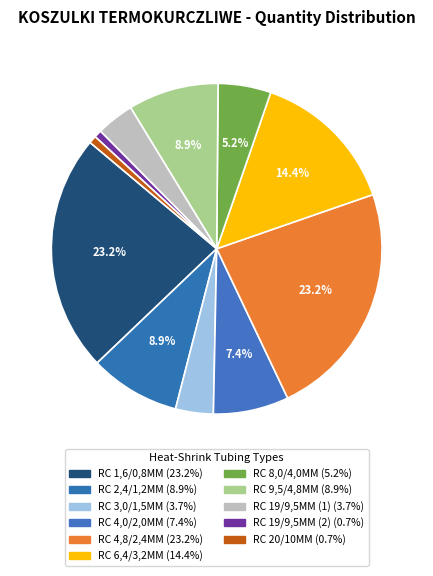

To the nearest percent, what percentage of the pie is RC 3,0/1,5MM?

4%